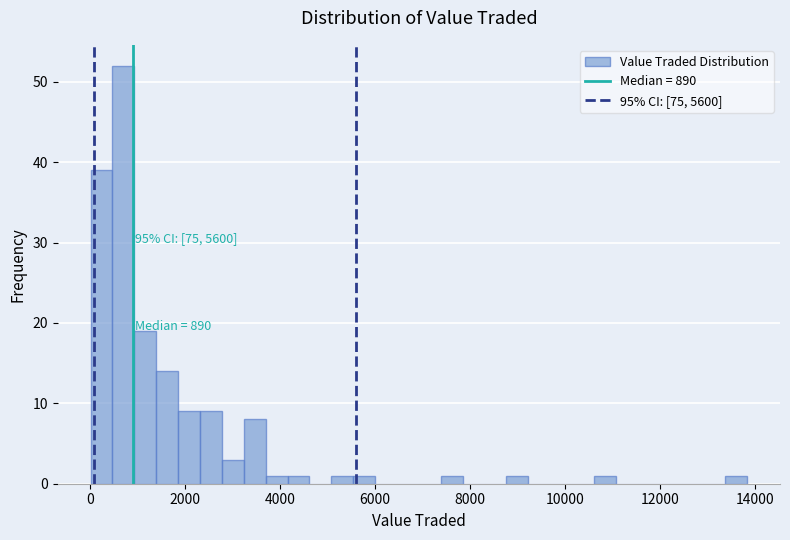

Read against the x-axis, roughly where is the centre of the tallest bar?

600